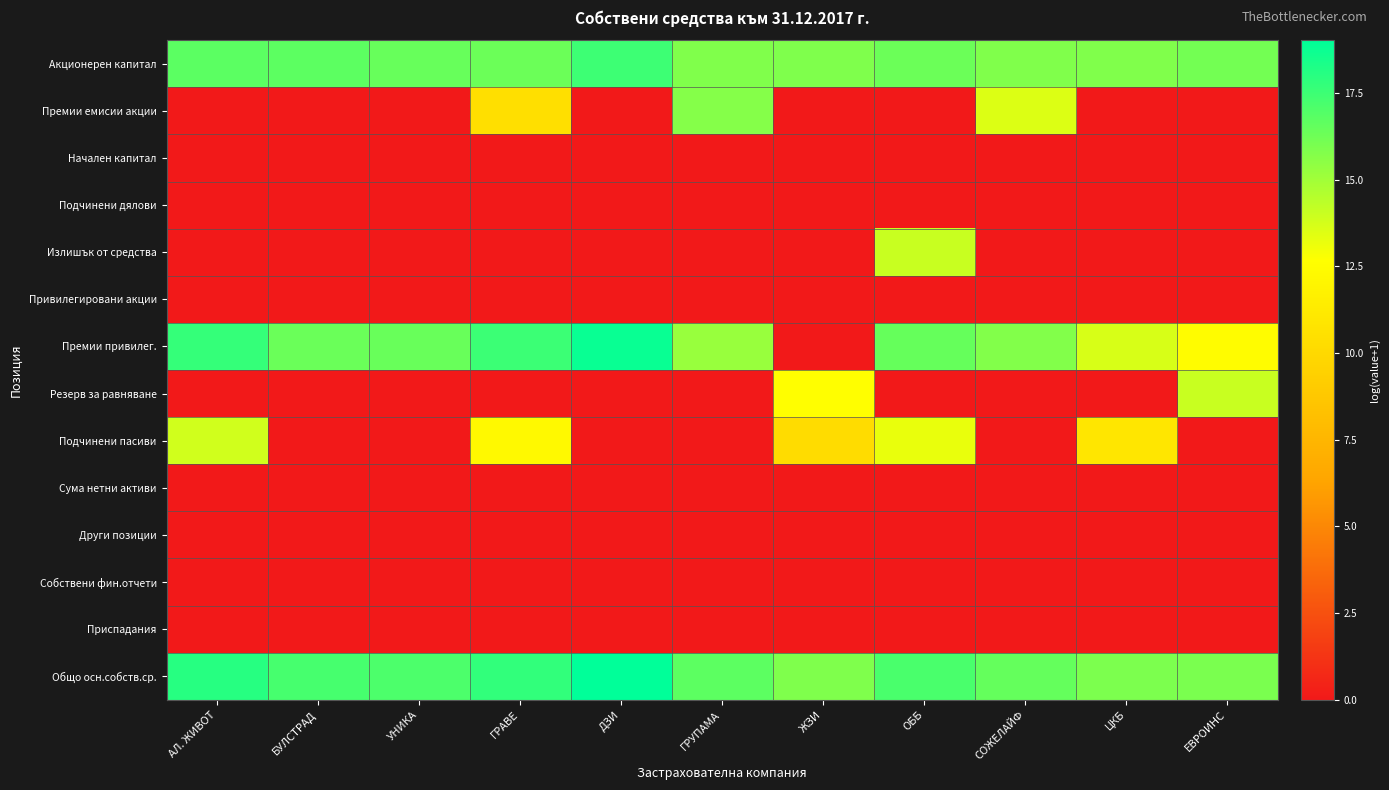

Reading right to left, list all the values displayed in this chart.

Акционерен капитал: ЕВРОИНС=16.1	ЦКБ=15.8	СОЖЕЛАЙФ=15.8	ОББ=16.3	ЖЗИ=15.9	ГРУПАМА=15.8	ДЗИ=17.5	ГРАВЕ=16.3	УНИКА=16.4	БУЛСТРАД=16.7	АЛ. ЖИВОТ=16.7
Премии емисии акции: ЕВРОИНС=0.0	ЦКБ=0.0	СОЖЕЛАЙФ=13.5	ОББ=0.0	ЖЗИ=0.0	ГРУПАМА=15.7	ДЗИ=0.0	ГРАВЕ=10.4	УНИКА=0.0	БУЛСТРАД=0.0	АЛ. ЖИВОТ=0.0
Начален капитал: ЕВРОИНС=0.0	ЦКБ=0.0	СОЖЕЛАЙФ=0.0	ОББ=0.0	ЖЗИ=0.0	ГРУПАМА=0.0	ДЗИ=0.0	ГРАВЕ=0.0	УНИКА=0.0	БУЛСТРАД=0.0	АЛ. ЖИВОТ=0.0
Подчинени дялови: ЕВРОИНС=0.0	ЦКБ=0.0	СОЖЕЛАЙФ=0.0	ОББ=0.0	ЖЗИ=0.0	ГРУПАМА=0.0	ДЗИ=0.0	ГРАВЕ=0.0	УНИКА=0.0	БУЛСТРАД=0.0	АЛ. ЖИВОТ=0.0
Излишък от средства: ЕВРОИНС=0.0	ЦКБ=0.0	СОЖЕЛАЙФ=0.0	ОББ=14.0	ЖЗИ=0.0	ГРУПАМА=0.0	ДЗИ=0.0	ГРАВЕ=0.0	УНИКА=0.0	БУЛСТРАД=0.0	АЛ. ЖИВОТ=0.0
Привилегировани акции: ЕВРОИНС=0.0	ЦКБ=0.0	СОЖЕЛАЙФ=0.0	ОББ=0.0	ЖЗИ=0.0	ГРУПАМА=0.0	ДЗИ=0.0	ГРАВЕ=0.0	УНИКА=0.0	БУЛСТРАД=0.0	АЛ. ЖИВОТ=0.0
Премии привилег.: ЕВРОИНС=12.5	ЦКБ=13.6	СОЖЕЛАЙФ=15.8	ОББ=16.5	ЖЗИ=0.0	ГРУПАМА=15.2	ДЗИ=18.8	ГРАВЕ=17.5	УНИКА=16.4	БУЛСТРАД=16.4	АЛ. ЖИВОТ=17.7
Резерв за равняване: ЕВРОИНС=14.0	ЦКБ=0.0	СОЖЕЛАЙФ=0.0	ОББ=0.0	ЖЗИ=12.6	ГРУПАМА=0.0	ДЗИ=0.0	ГРАВЕ=0.0	УНИКА=0.0	БУЛСТРАД=0.0	АЛ. ЖИВОТ=0.0
Подчинени пасиви: ЕВРОИНС=0.0	ЦКБ=10.9	СОЖЕЛАЙФ=0.0	ОББ=13.2	ЖЗИ=10.2	ГРУПАМА=0.0	ДЗИ=0.0	ГРАВЕ=12.3	УНИКА=0.0	БУЛСТРАД=0.0	АЛ. ЖИВОТ=13.8
Сума нетни активи: ЕВРОИНС=0.0	ЦКБ=0.0	СОЖЕЛАЙФ=0.0	ОББ=0.0	ЖЗИ=0.0	ГРУПАМА=0.0	ДЗИ=0.0	ГРАВЕ=0.0	УНИКА=0.0	БУЛСТРАД=0.0	АЛ. ЖИВОТ=0.0
Други позиции: ЕВРОИНС=0.0	ЦКБ=0.0	СОЖЕЛАЙФ=0.0	ОББ=0.0	ЖЗИ=0.0	ГРУПАМА=0.0	ДЗИ=0.0	ГРАВЕ=0.0	УНИКА=0.0	БУЛСТРАД=0.0	АЛ. ЖИВОТ=0.0
Собствени фин.отчети: ЕВРОИНС=0.0	ЦКБ=0.0	СОЖЕЛАЙФ=0.0	ОББ=0.0	ЖЗИ=0.0	ГРУПАМА=0.0	ДЗИ=0.0	ГРАВЕ=0.0	УНИКА=0.0	БУЛСТРАД=0.0	АЛ. ЖИВОТ=0.0
Приспадания: ЕВРОИНС=0.0	ЦКБ=0.0	СОЖЕЛАЙФ=0.0	ОББ=0.0	ЖЗИ=0.0	ГРУПАМА=0.0	ДЗИ=0.0	ГРАВЕ=0.0	УНИКА=0.0	БУЛСТРАД=0.0	АЛ. ЖИВОТ=0.0
Общо осн.собств.ср.: ЕВРОИНС=16.0	ЦКБ=15.9	СОЖЕЛАЙФ=16.5	ОББ=17.2	ЖЗИ=15.8	ГРУПАМА=16.7	ДЗИ=19.0	ГРАВЕ=17.8	УНИКА=17.1	БУЛСТРАД=17.2	АЛ. ЖИВОТ=18.0